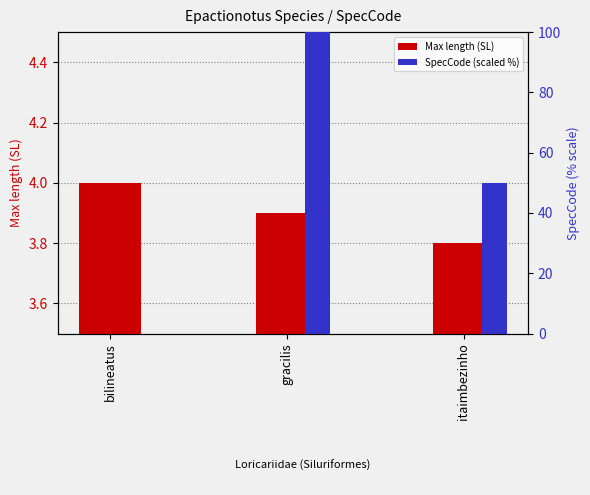

Which series has the widest spread of values?

SpecCode (scaled %)